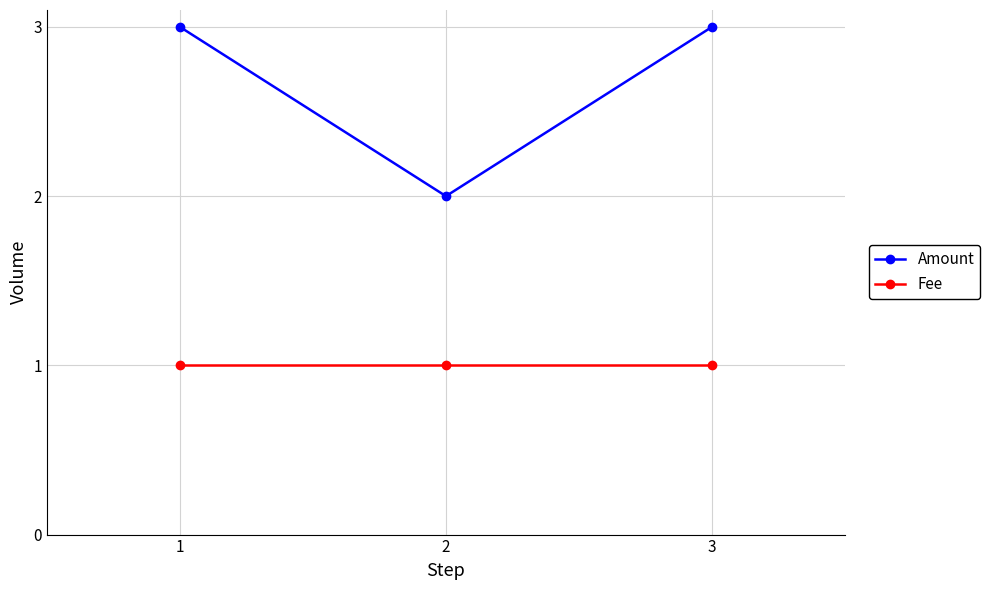

Count the number of categories in the chart.

3